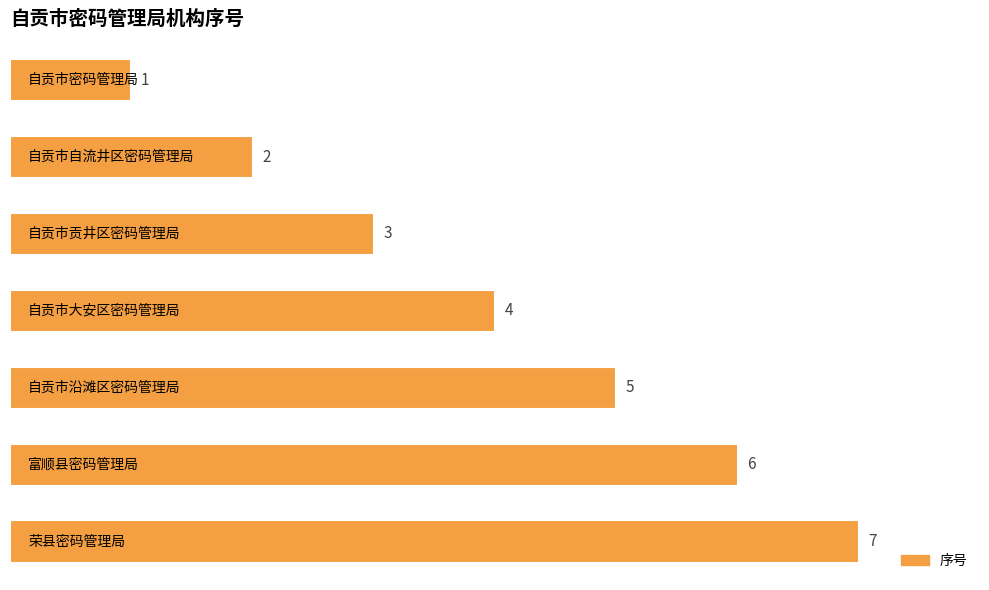

Does the chart contain any negative values?

No